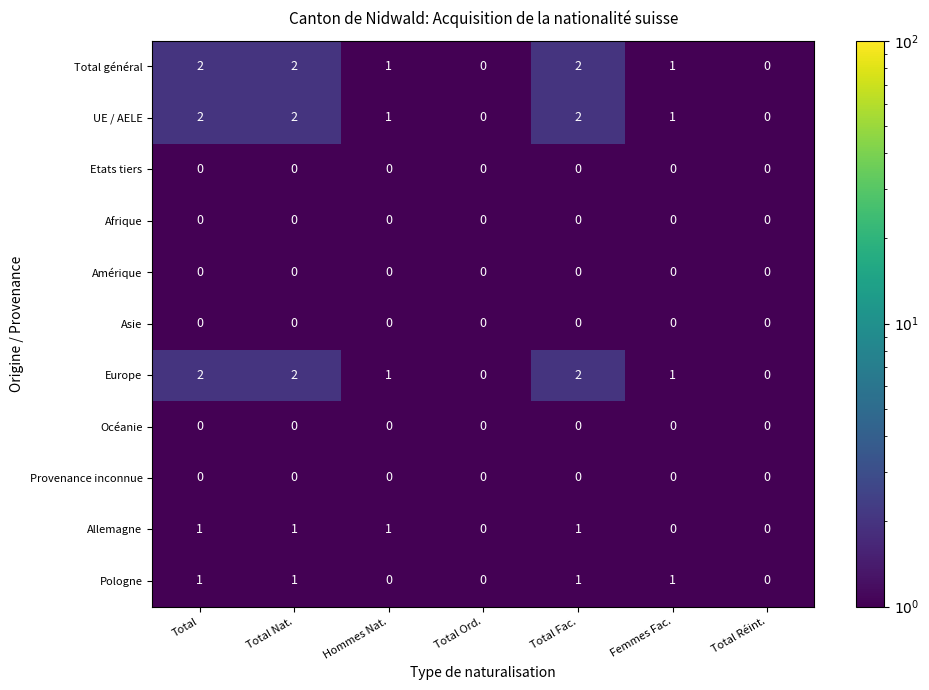

True or false: Europe has a value of 0 at Total Réint..

True